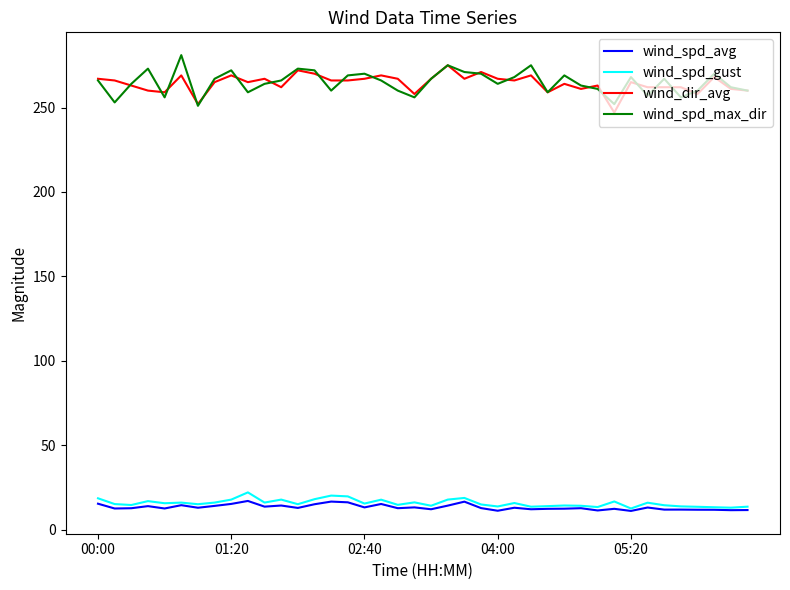

True or false: wind_dir_avg and wind_spd_gust cross at least once.

False